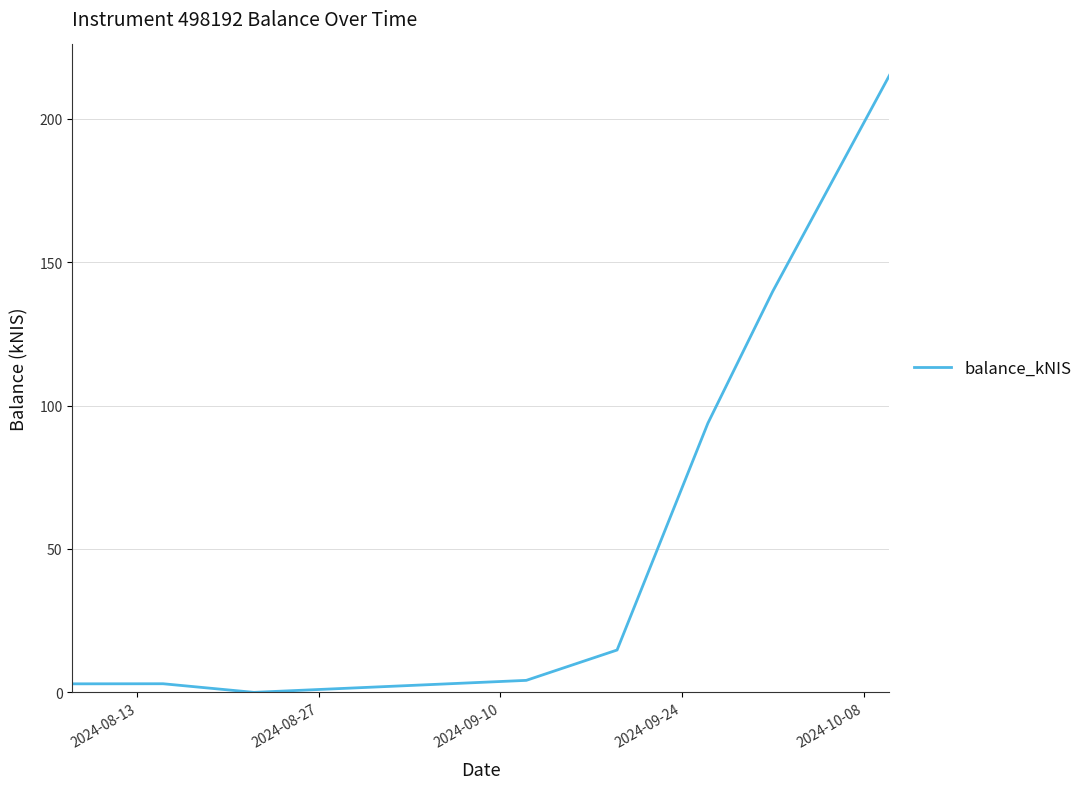

What is the greatest value displayed?

215.1